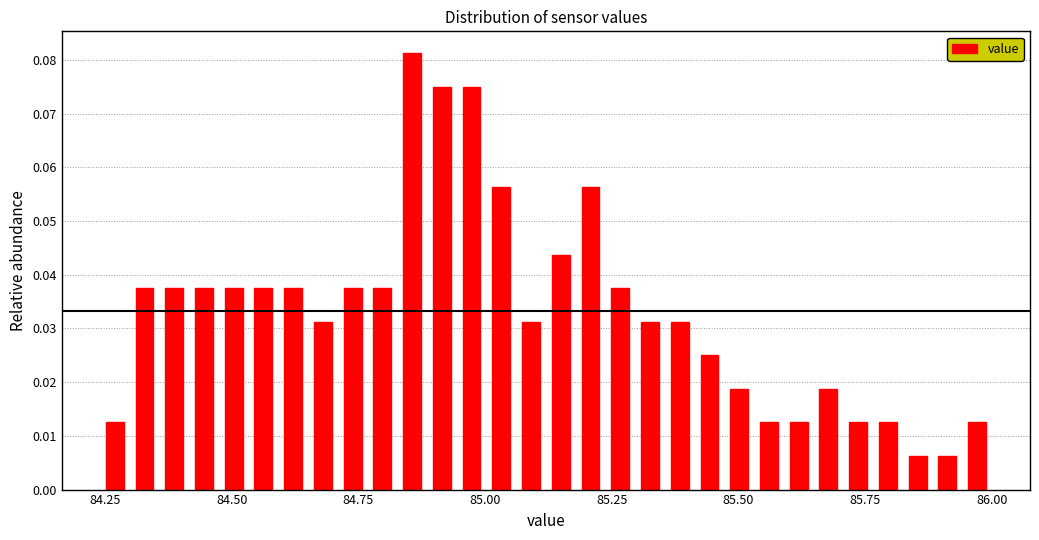

Read against the x-axis, roughly where is the centre of the tallest bar?

84.85